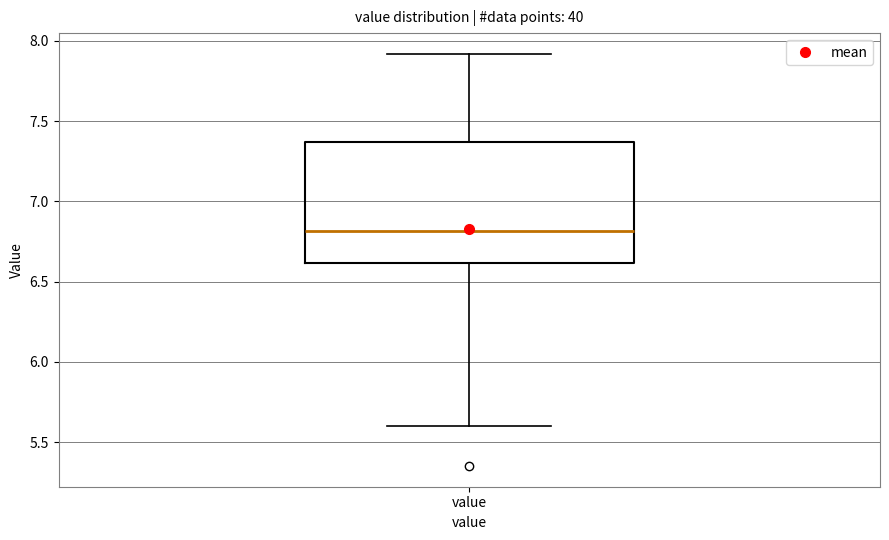

Where is the upper edge of the box for value on the y-axis? The values are not printed on the chart, so give them approximately, as read against the axis.

7.35